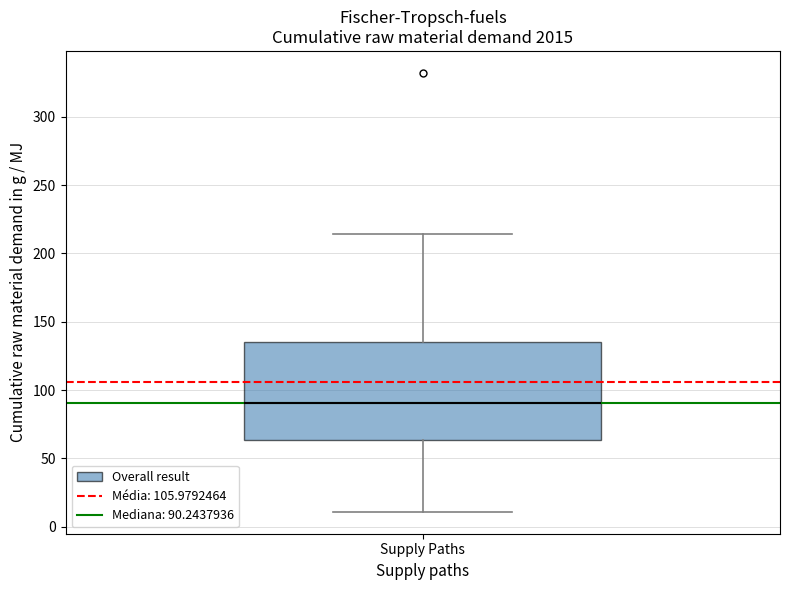

Where is the upper edge of the box for Supply Paths on the y-axis? The values are not printed on the chart, so give them approximately, as read against the axis.

135